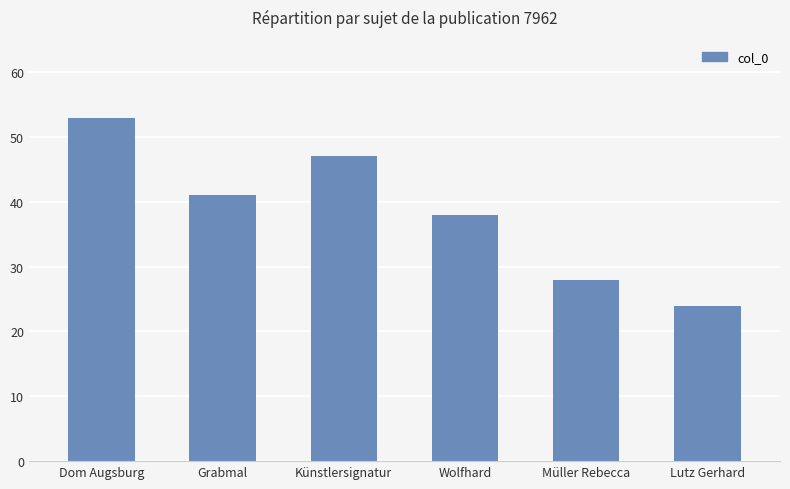

What is the difference between the maximum and second lowest values?

25